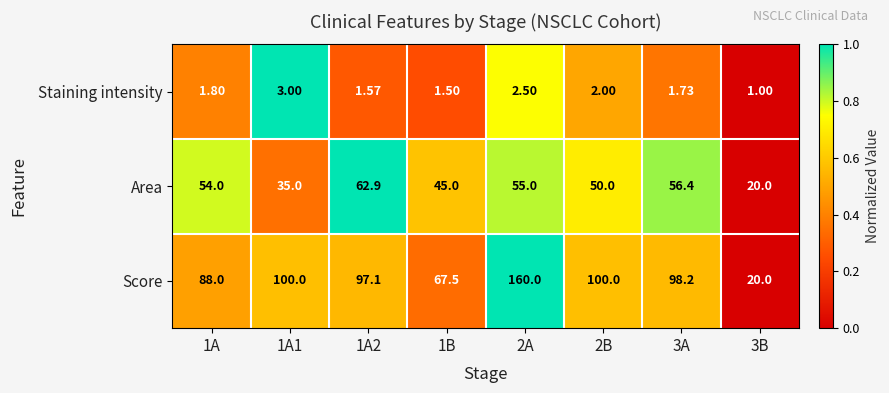

Which series has the widest spread of values?

Score